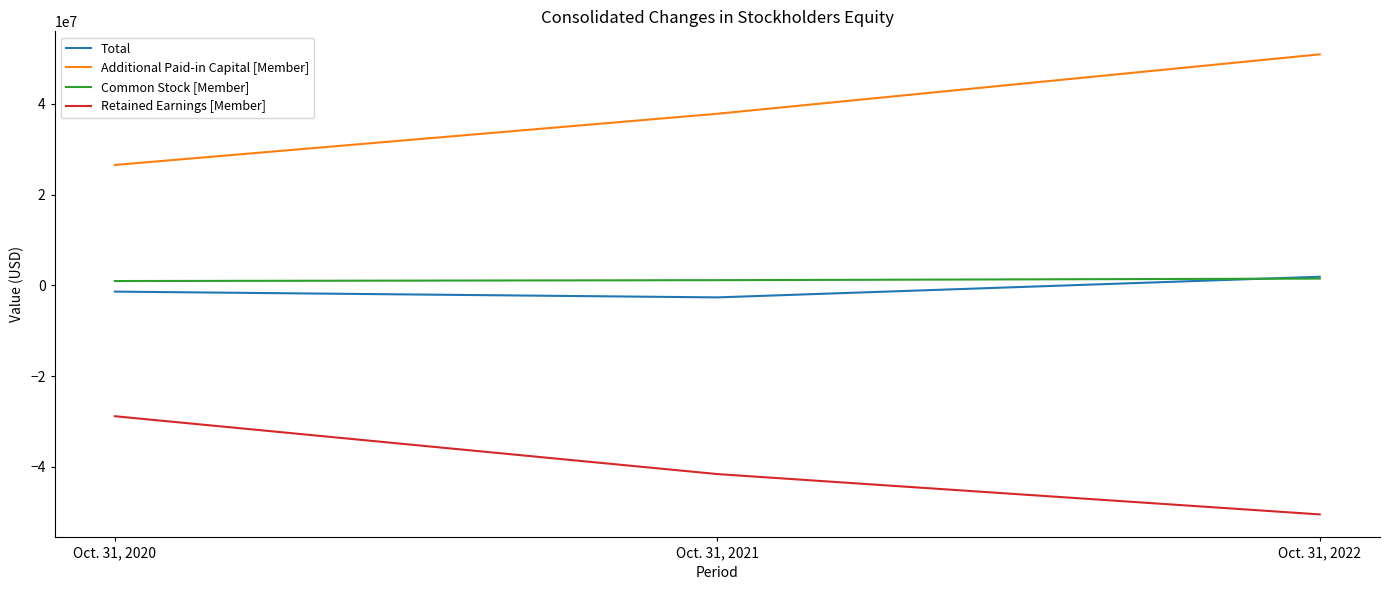

What is the total value across all series at Oct. 31, 2020?

-2783632